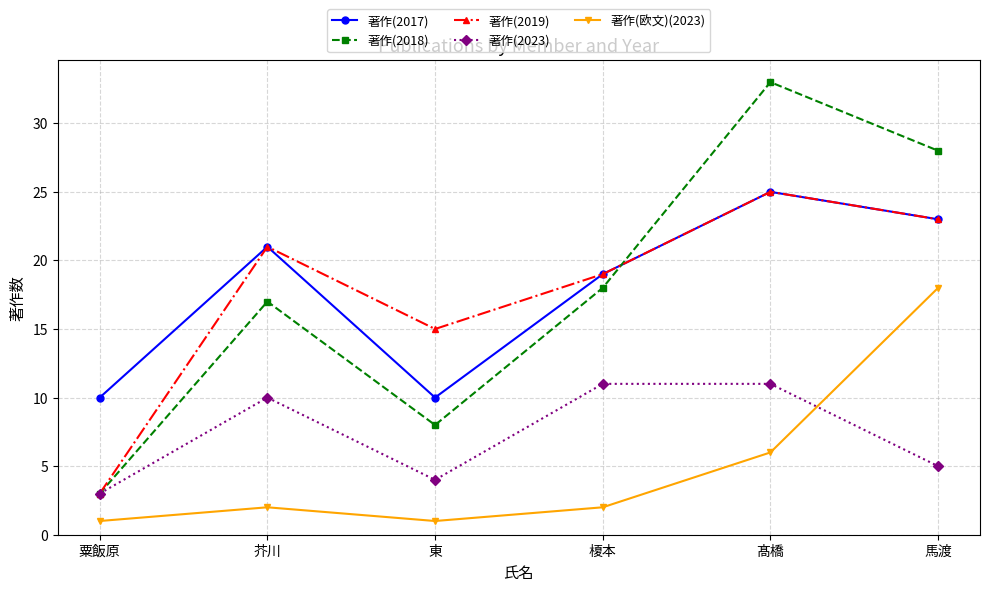

How many distinct data groups are displayed?

5